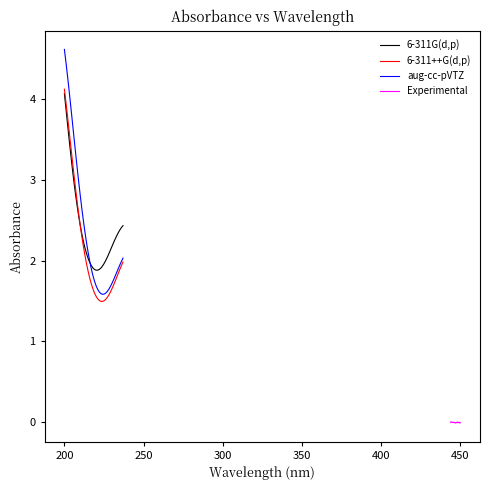

How many lines are shown in the chart?

4